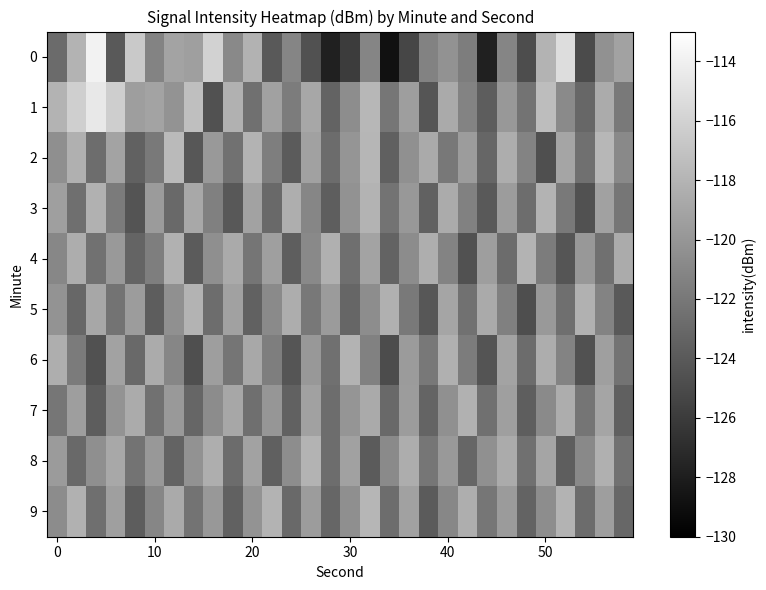

Which series has the largest total across all categories?

1